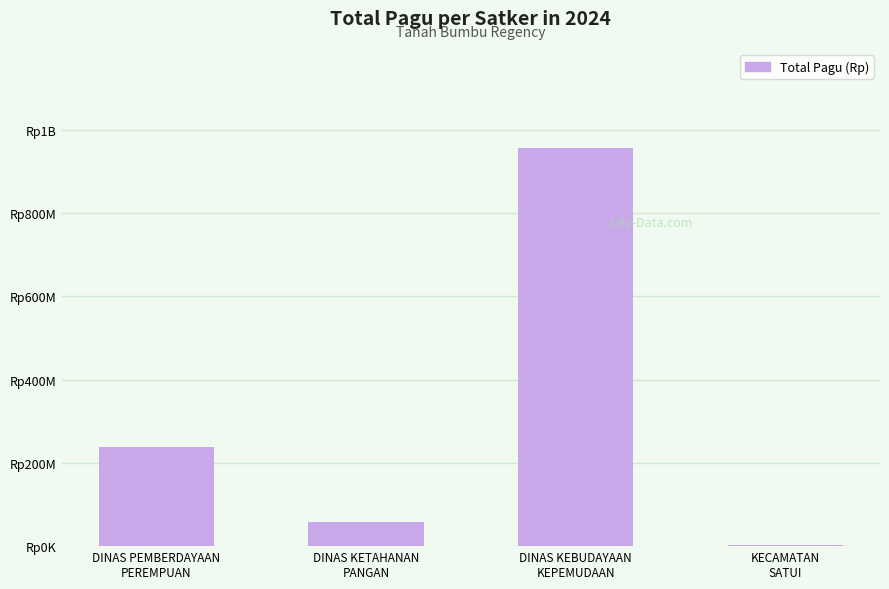

What is the change in value from DINAS PEMBERDAYAAN
PEREMPUAN to DINAS KEBUDAYAAN
KEPEMUDAAN?

+717210970